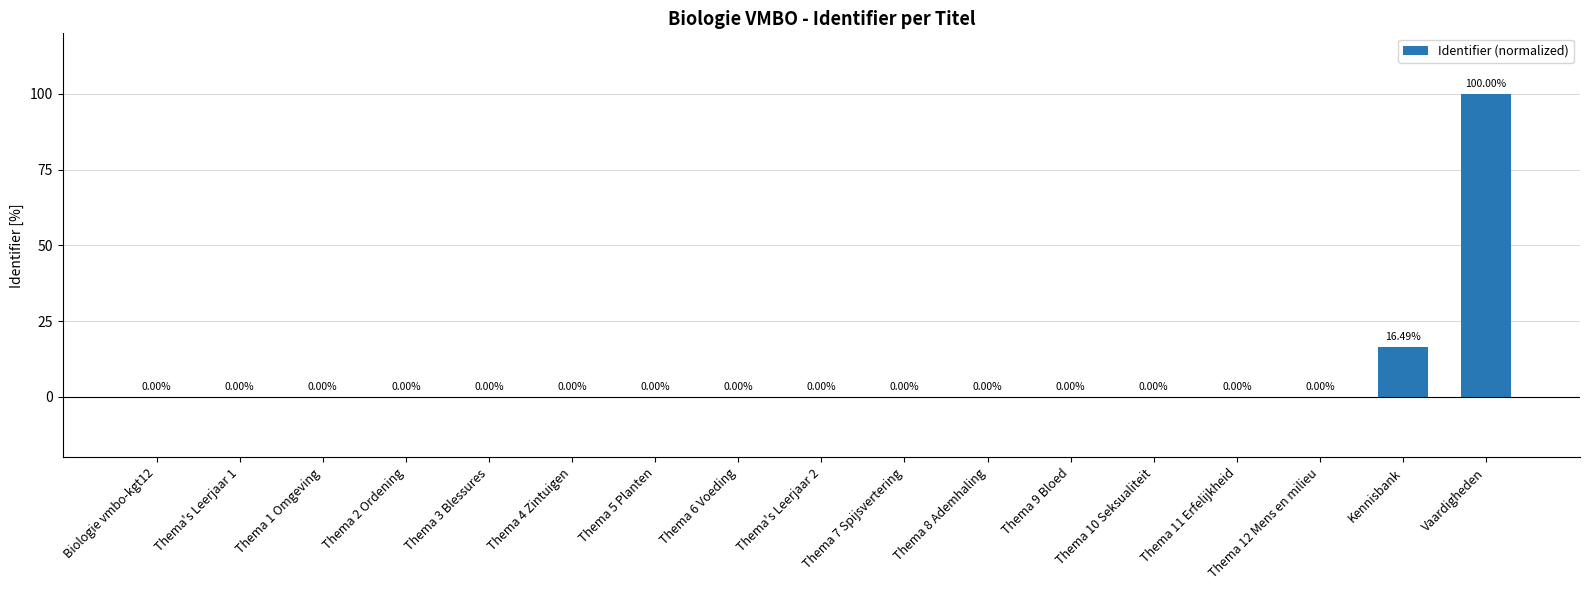

Is it true that the value at Thema's Leerjaar 2 is 0.0?

True